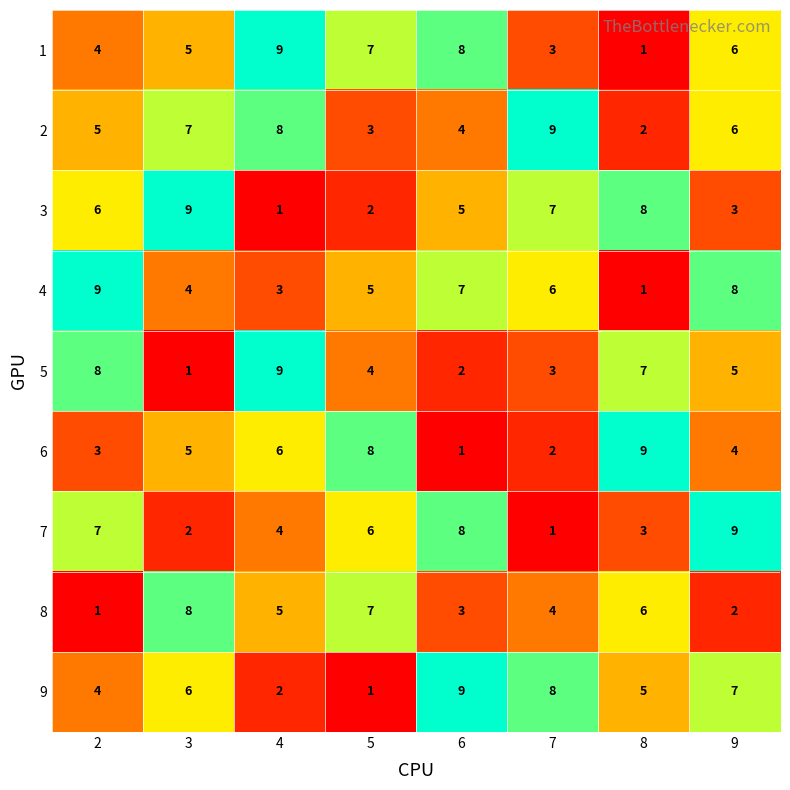

The 1 series shows 9 at 5. True or false?

False